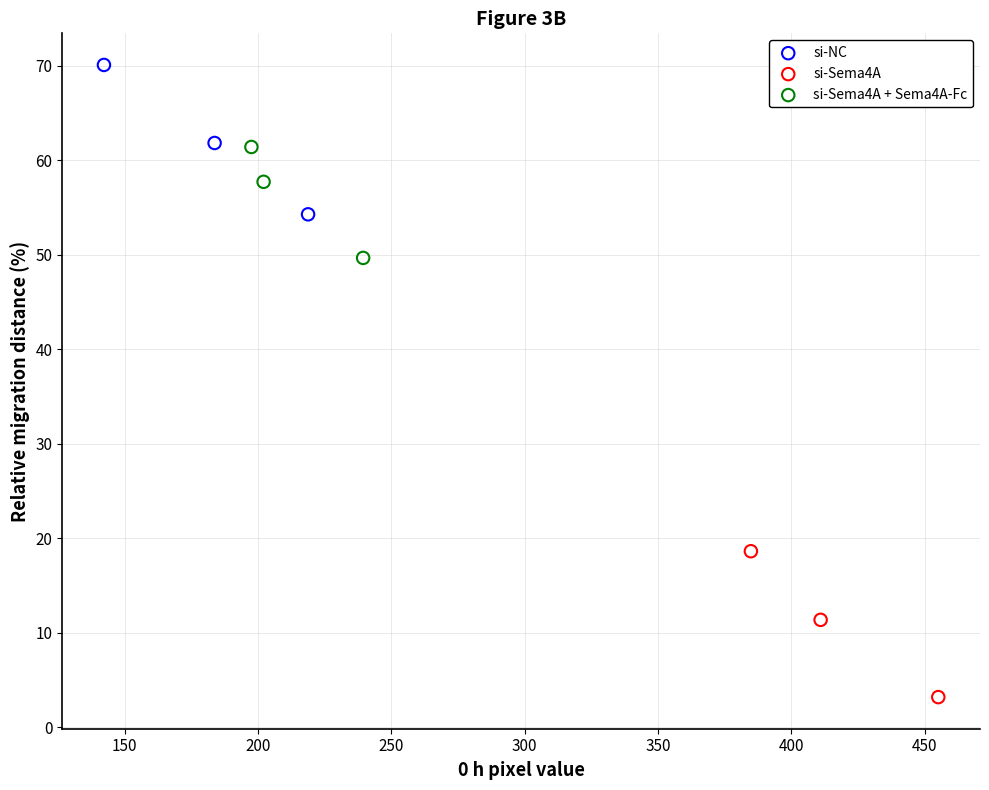

Which series contains the lowest Y value?

si-Sema4A